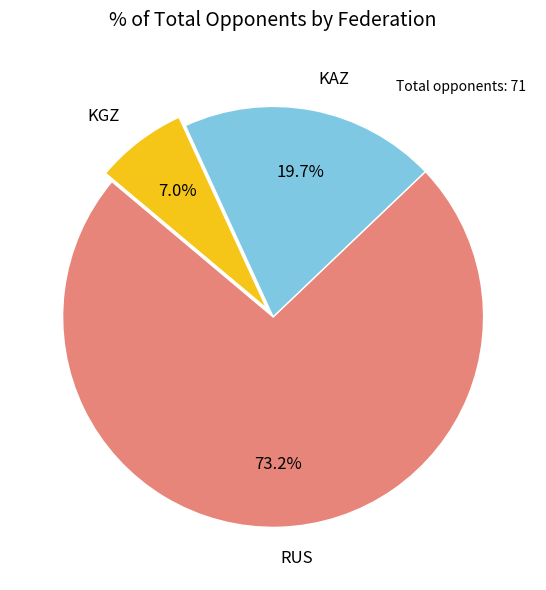

To the nearest percent, what percentage of the pie is RUS?

73%